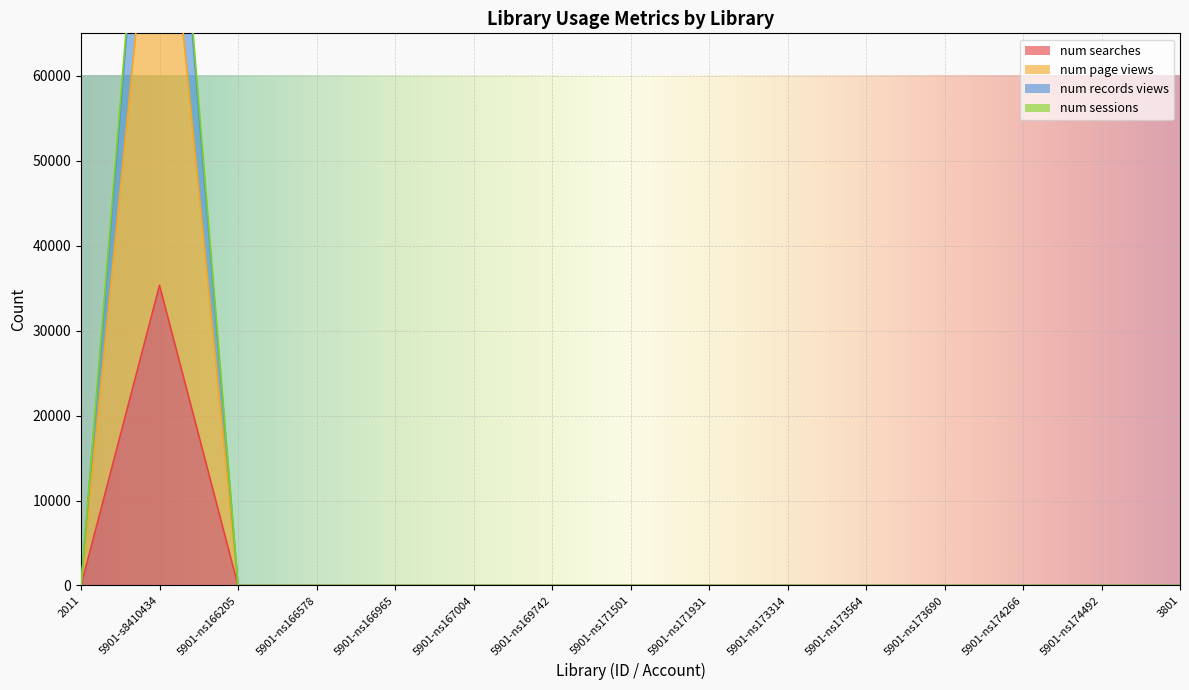

What is the label of the 4th point from the left?

5901-ns166578